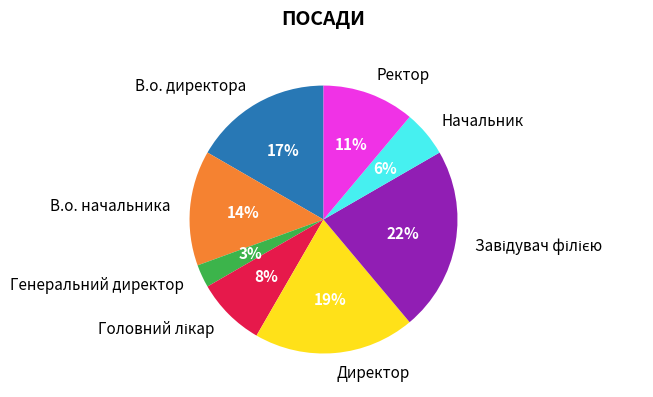

Approximately how many times larger is the value at Начальник compared to В.о. начальника?

0.4